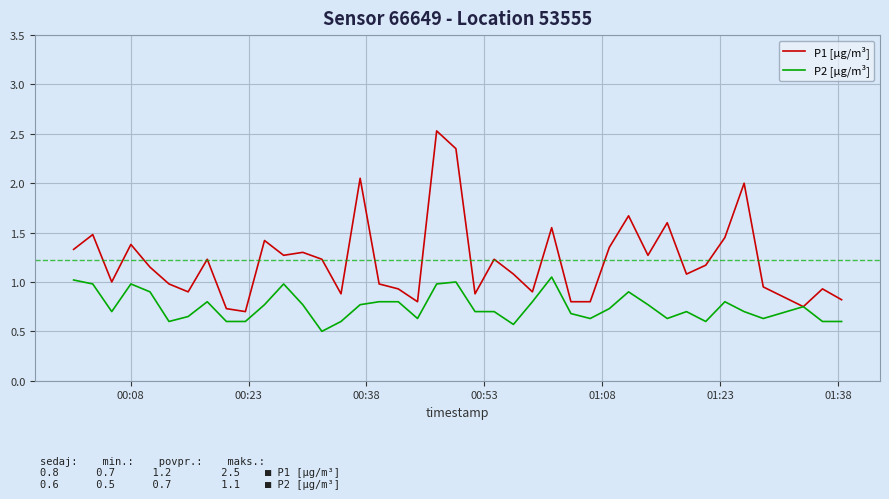

What is the smallest value displayed?

0.5